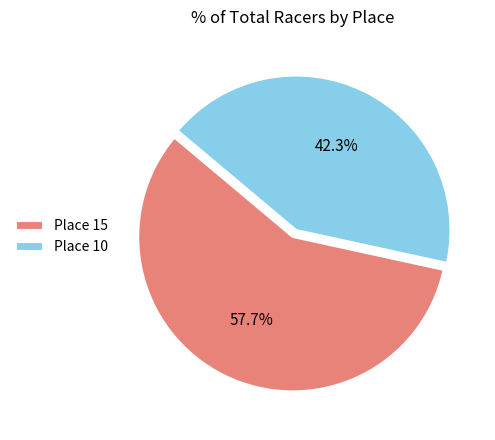

To the nearest percent, what is the average slice percentage?

50%